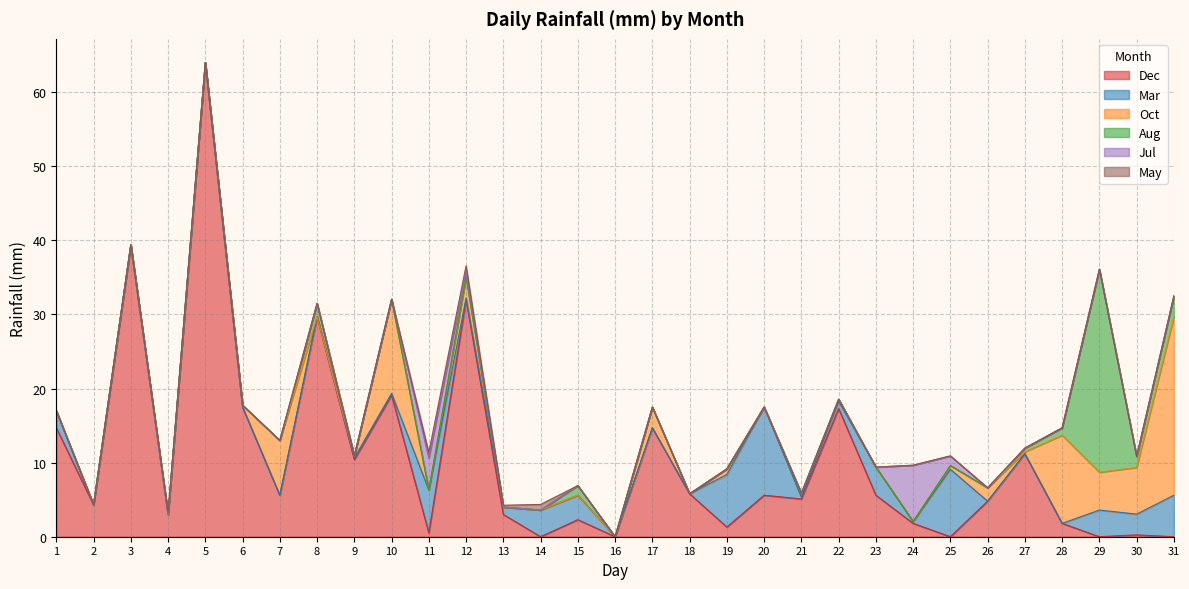

How many interior local valleys does the Mar series have?

4